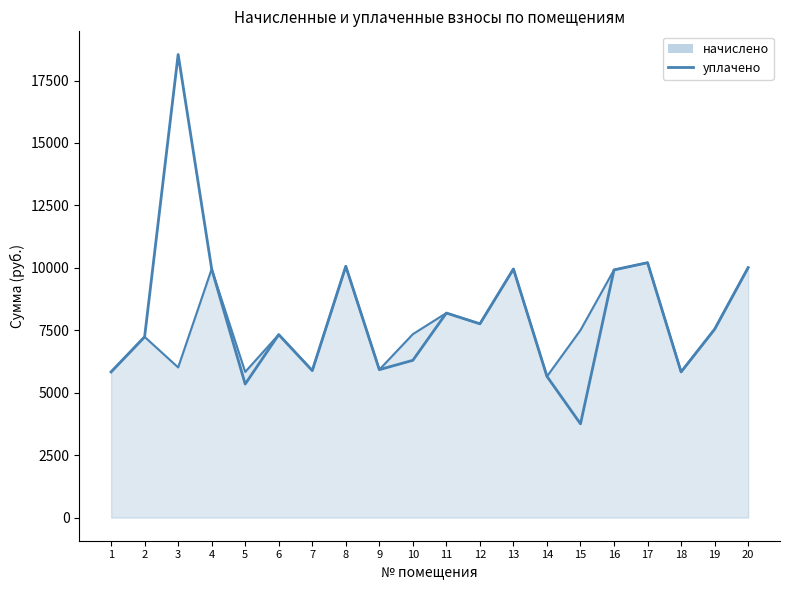

What is the lowest value of the начислено_line series?

5652.0